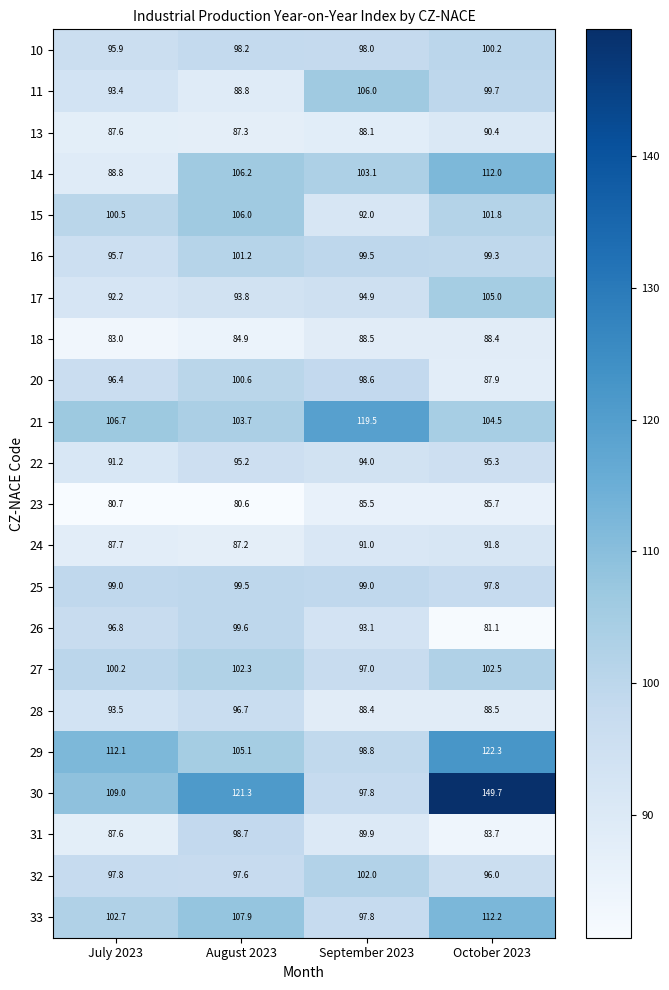

Which series changed the most between July 2023 and August 2023?

14